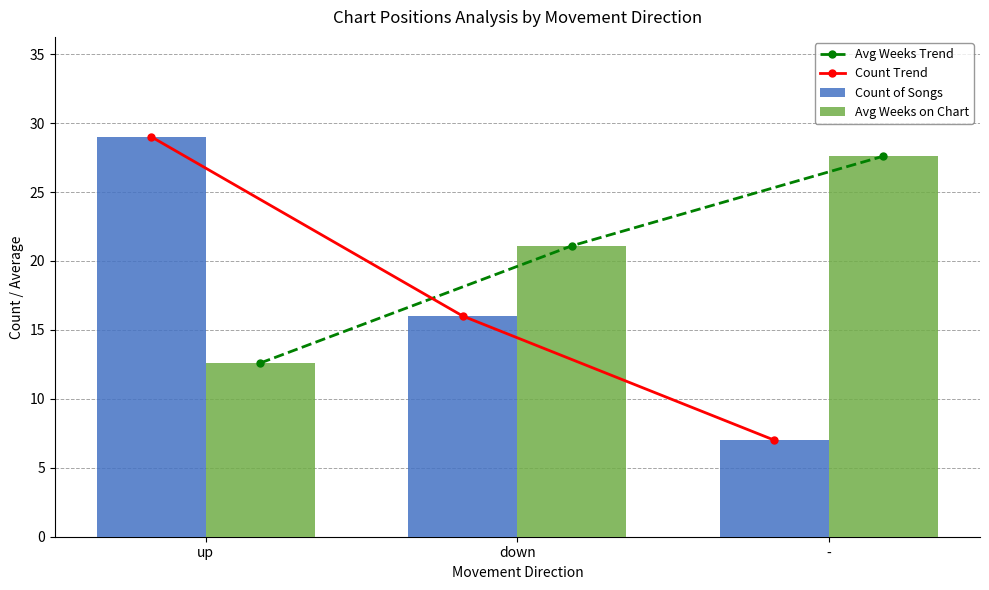

What is the maximum value shown in the chart?

29.0